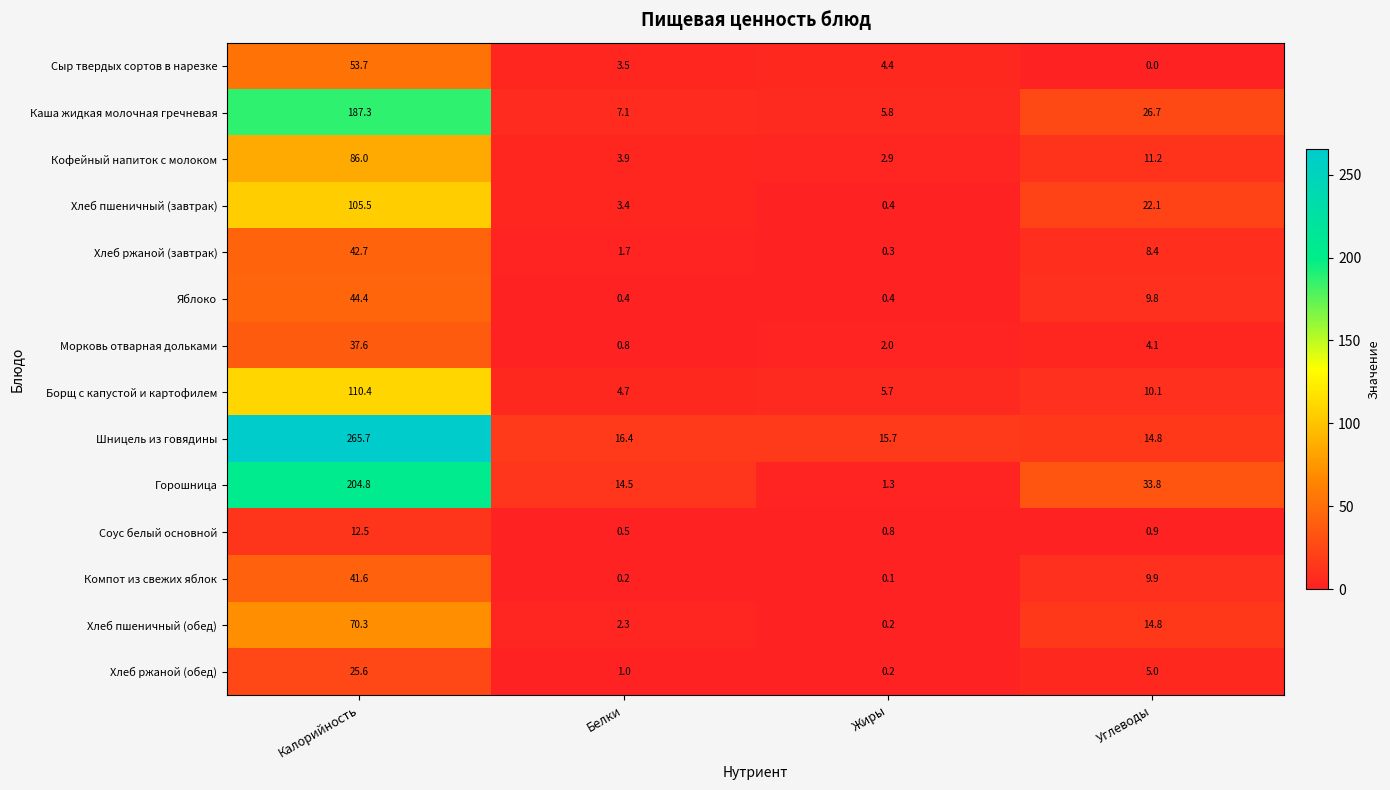

What is the highest value of the Сыр твердых сортов в нарезке series?

53.7